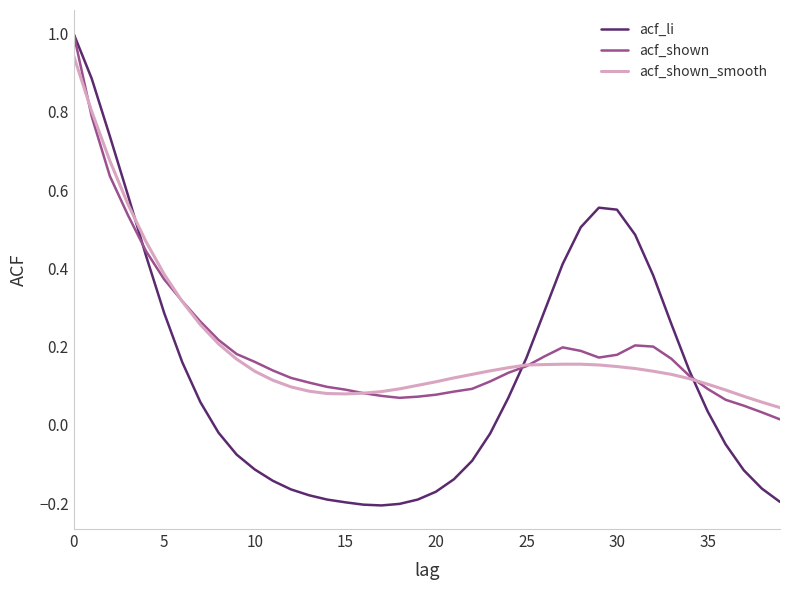

Which series has the largest range (max minus min)?

acf_li